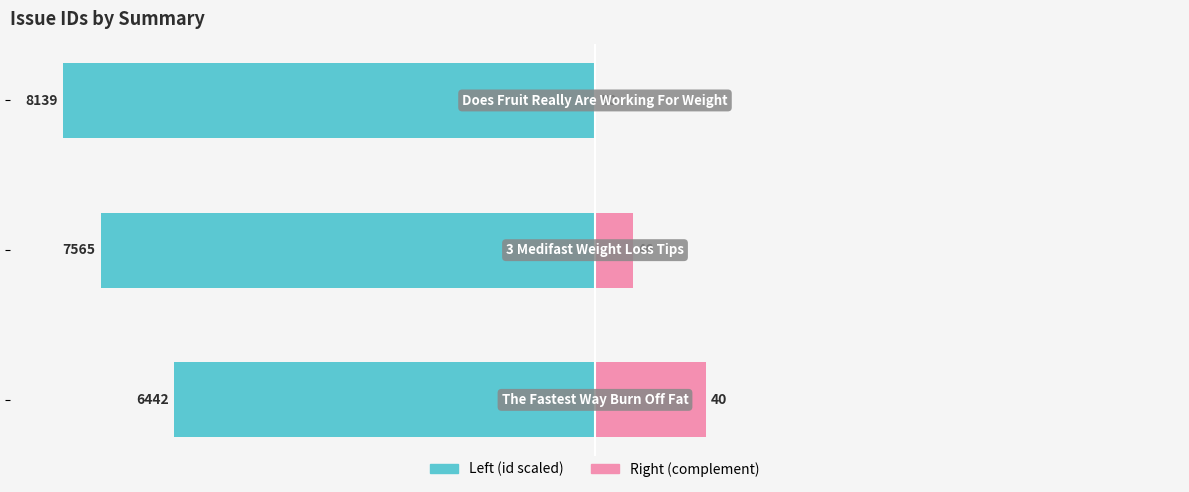

What value does the id (left) series have at 2?

-50.0